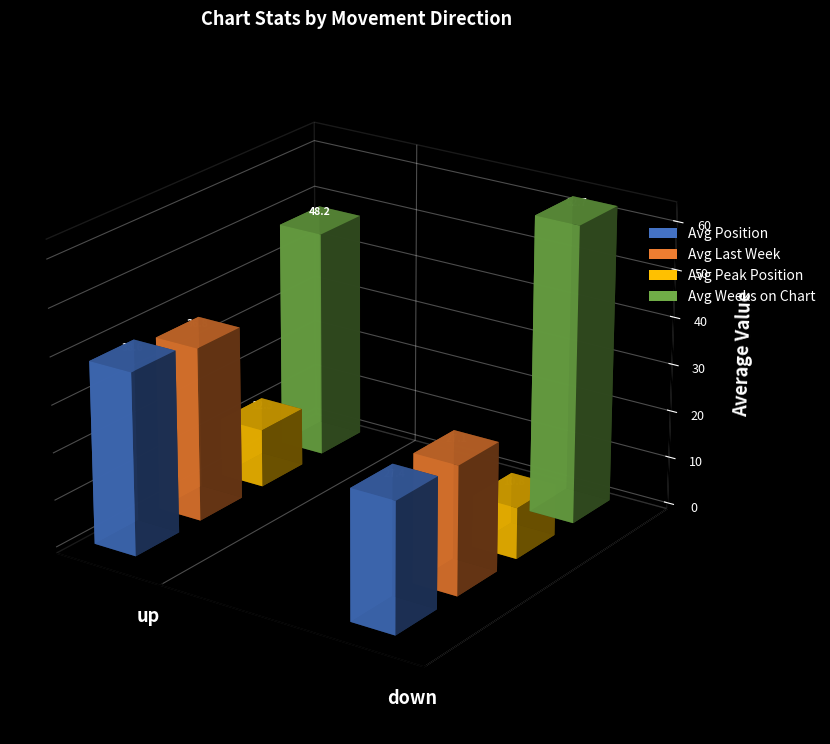

What is the sum of the Avg Position values at down and up?

66.0